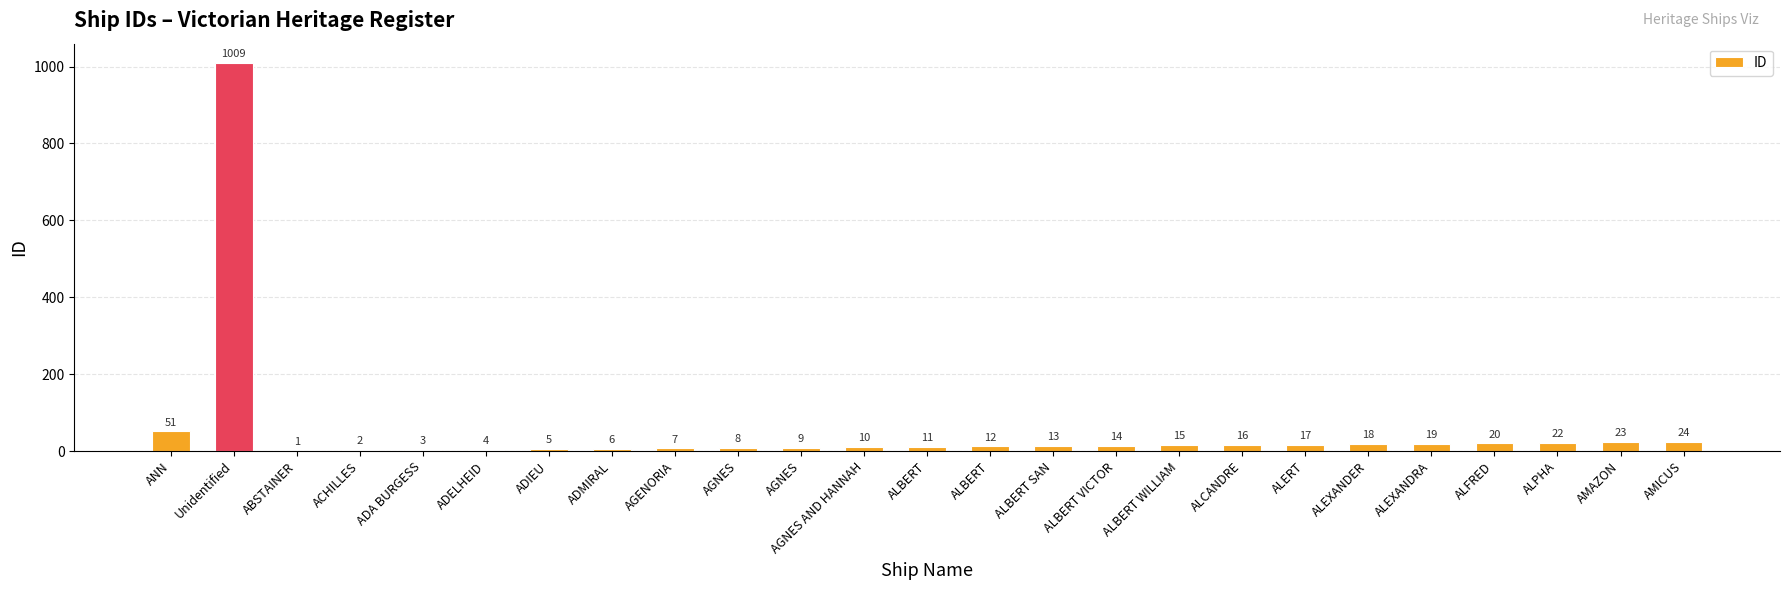

Is it true that the value at ALBERT WILLIAM is 24?

False